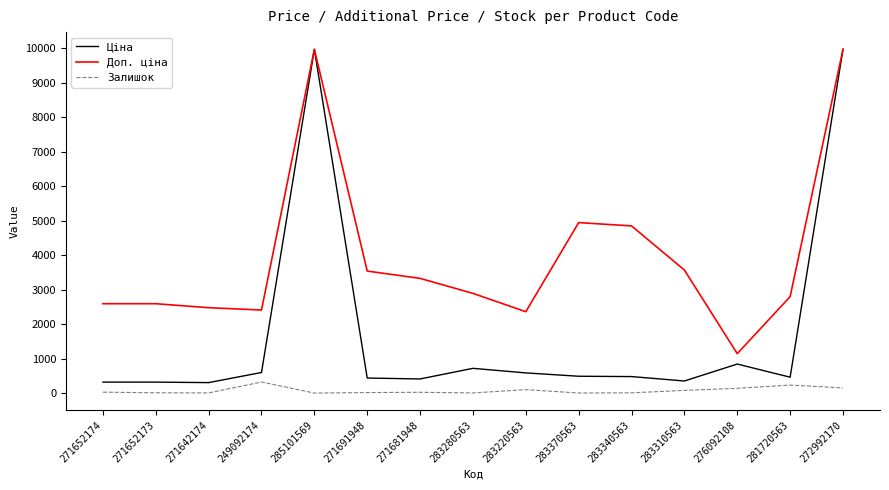

What value does the Ціна series have at 271652173?

324.8